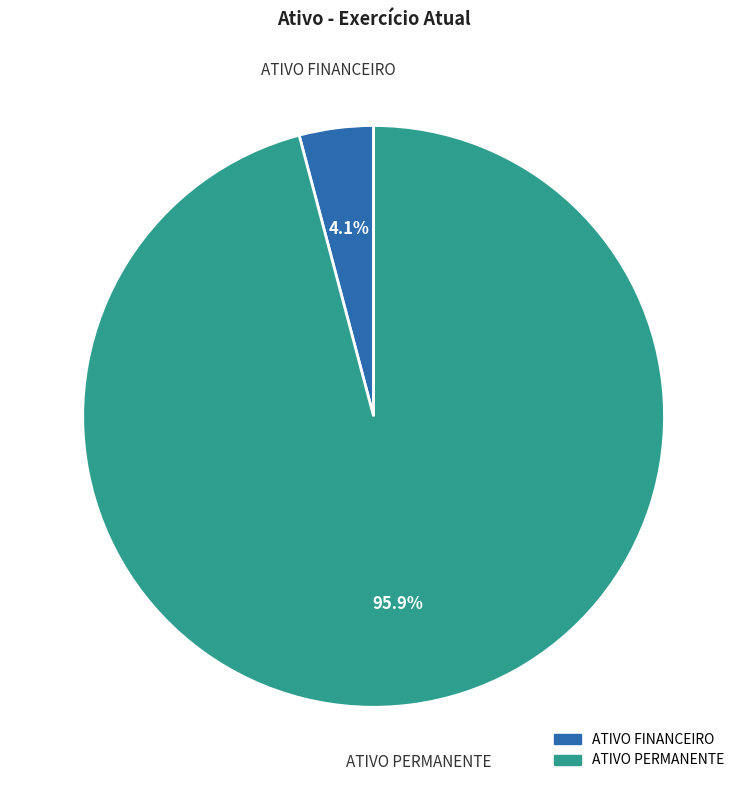

The ATIVO FINANCEIRO slice represents 4% of the pie. True or false?

True